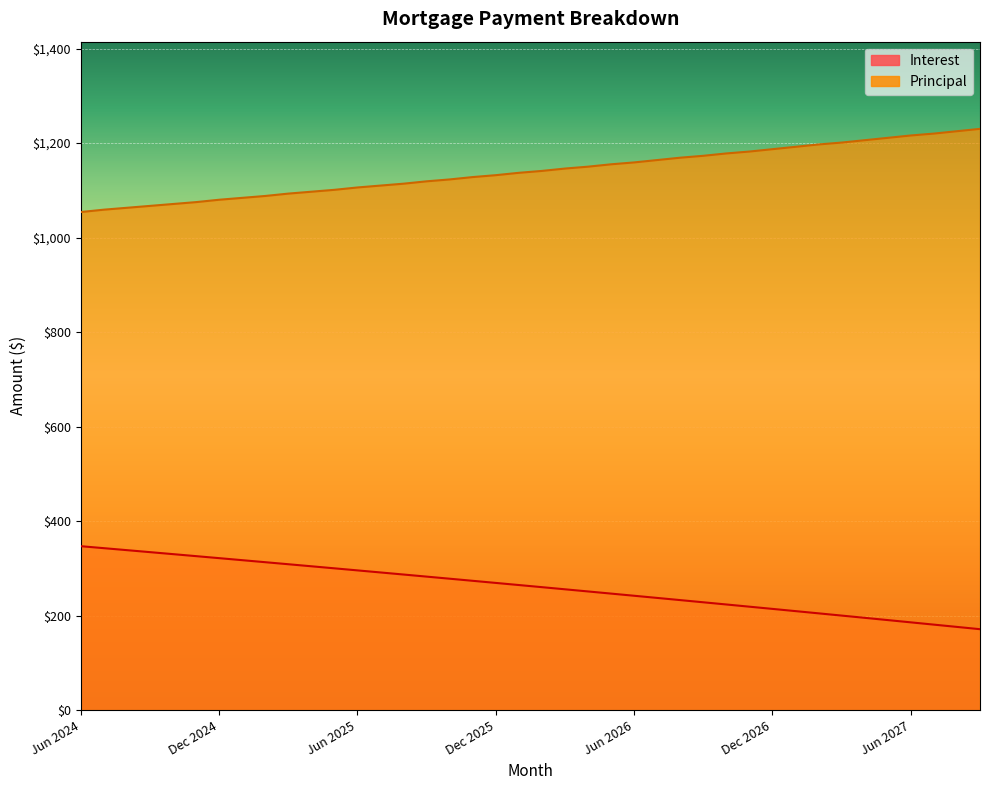

What is the total value across all series at Apr 2026?

1401.2